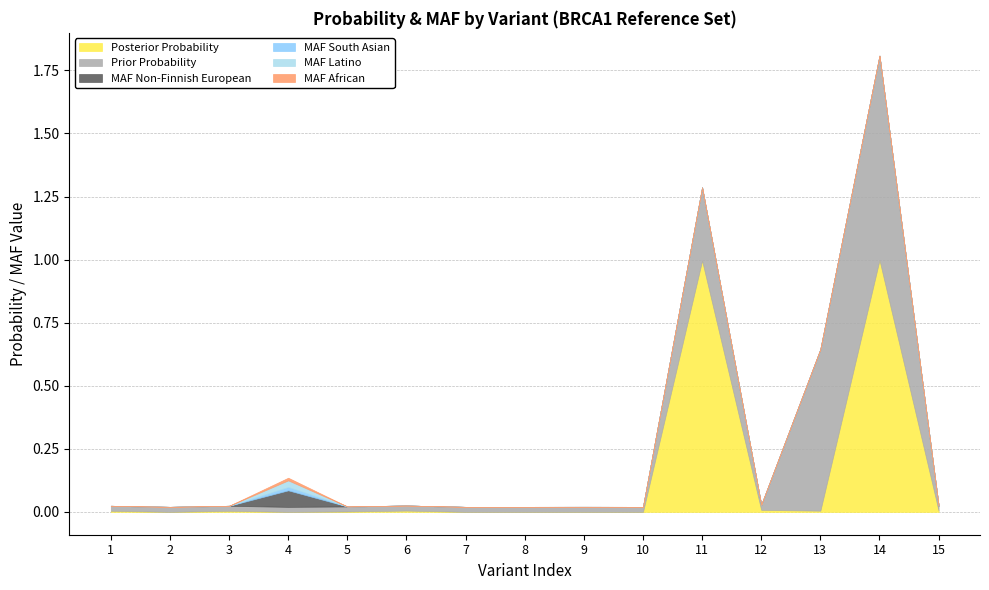

List the series in order of their peak value, highest first.

Posterior Probability, Prior Probability, MAF Non-Finnish European, MAF Latino, MAF South Asian, MAF African